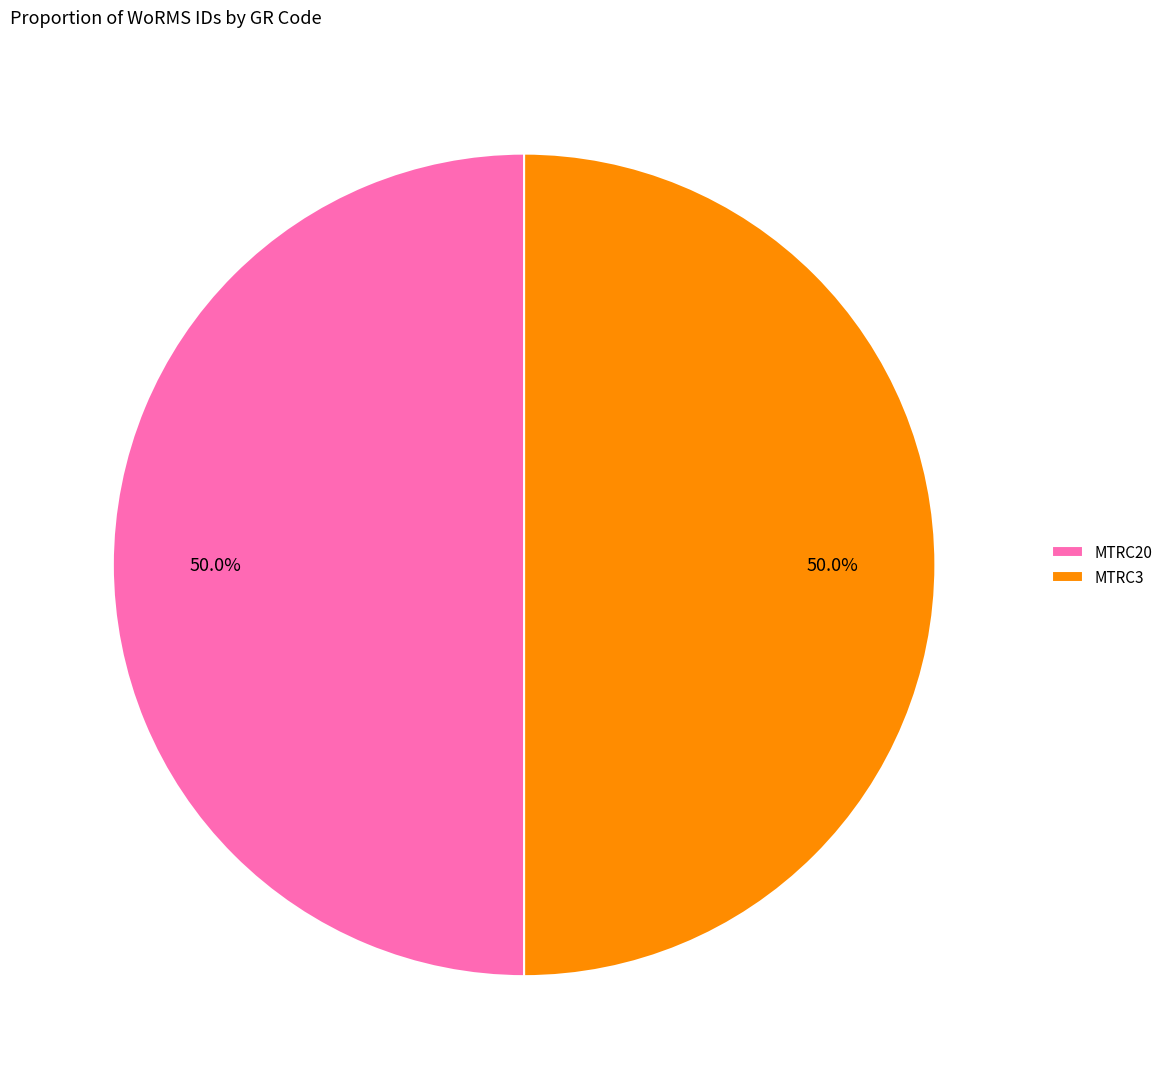

To the nearest percent, what portion does MTRC20 represent?

50%